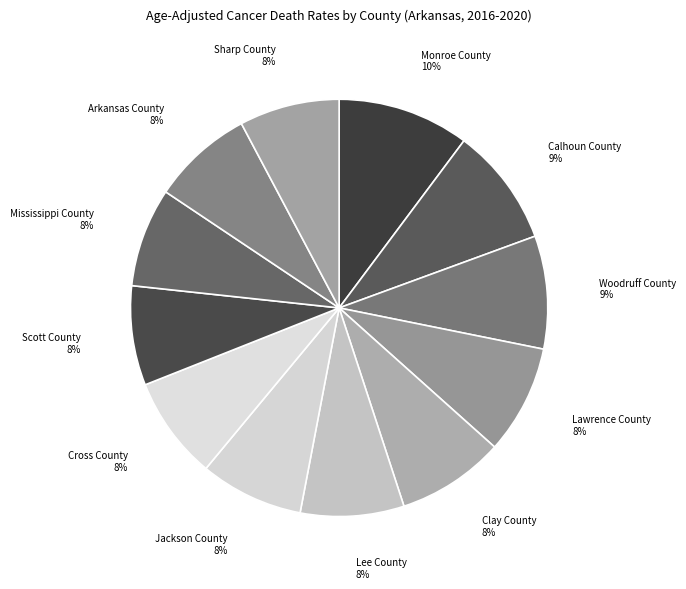

To the nearest percent, what percentage of the pie is Lawrence County?

8%